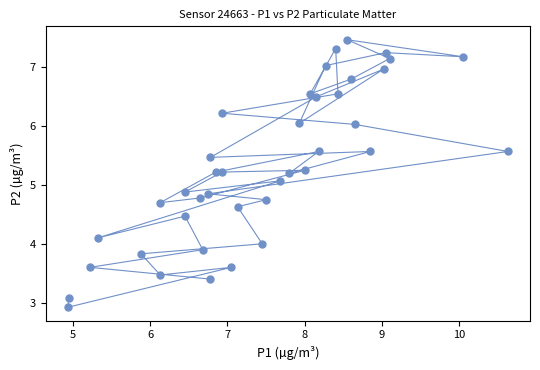

What is the range of X values (max minus min)?

5.7